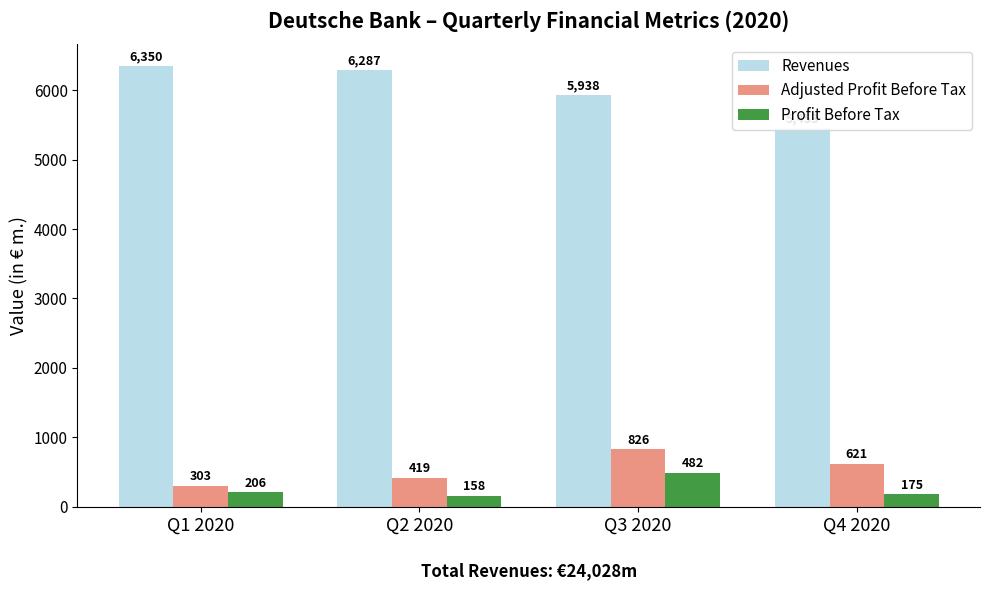

What is the average value of the Profit Before Tax series?

255.2